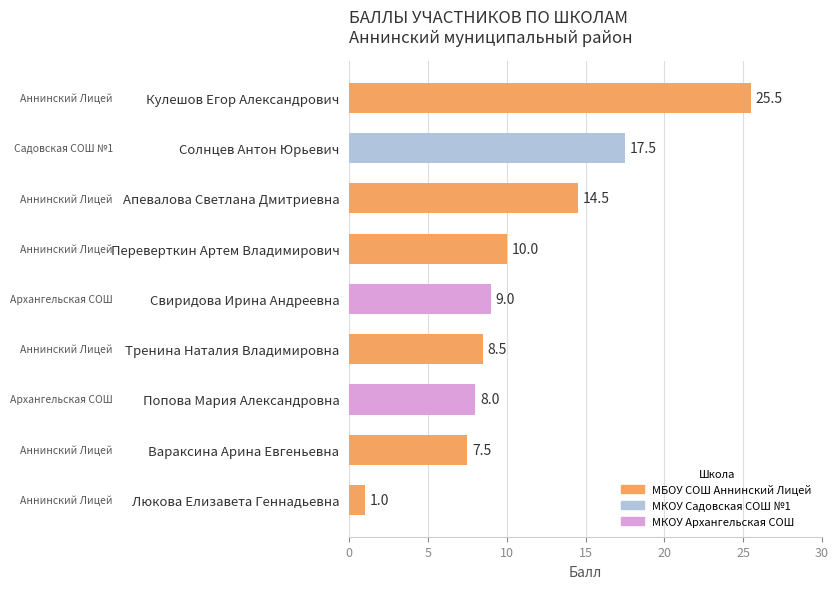

True or false: the data shows 39.5 at Кулешов Егор Александрович.

False